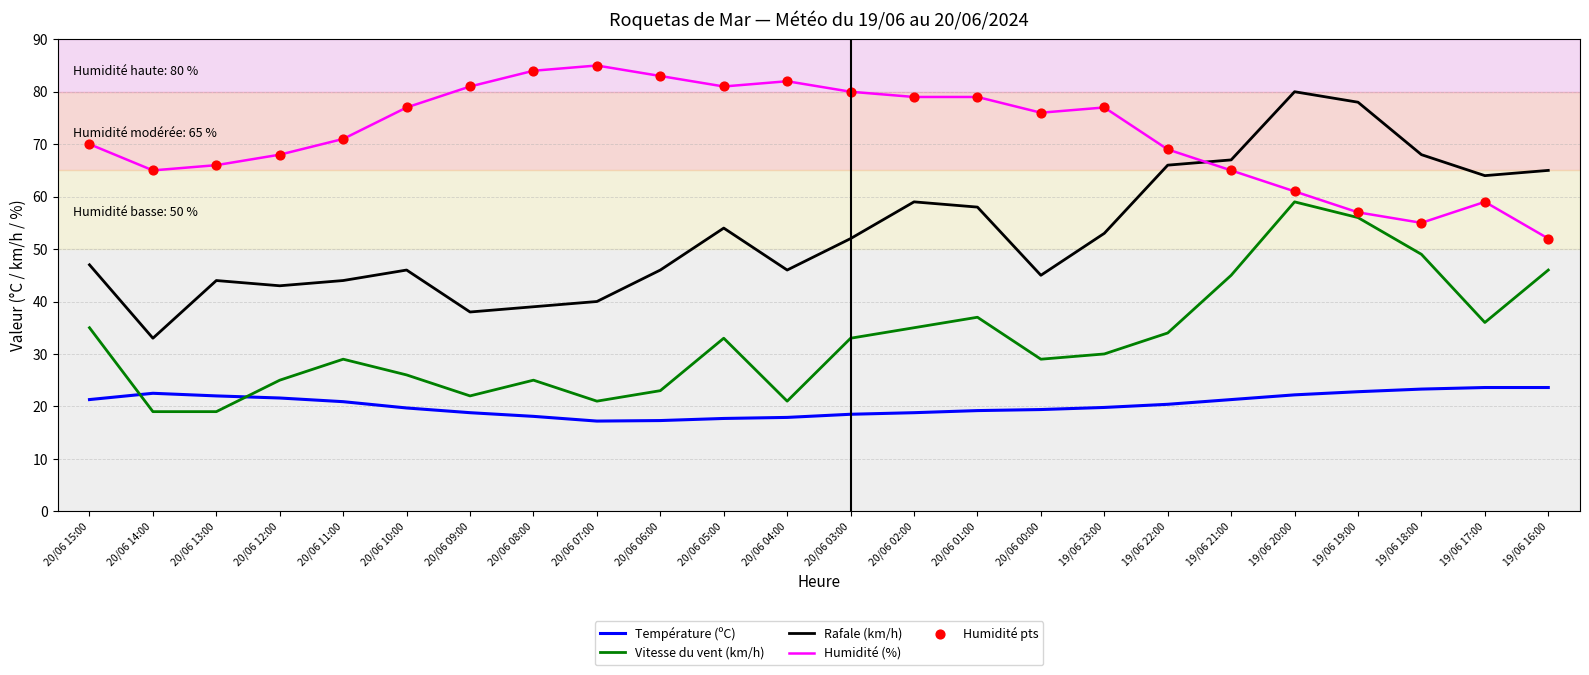

Which series has the largest range (max minus min)?

Rafale (km/h)